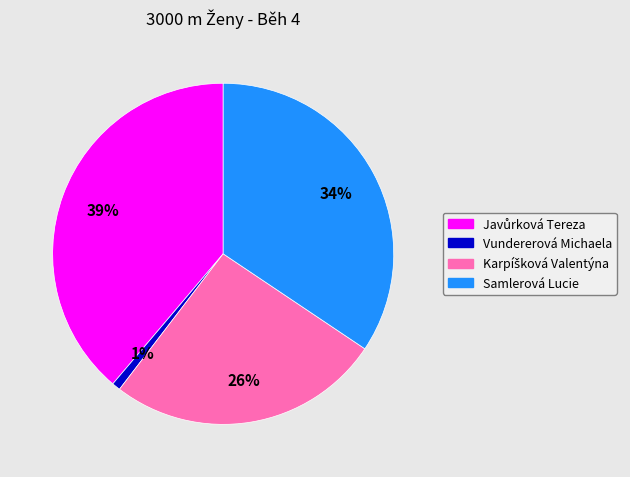

Count the number of slices in the pie.

4